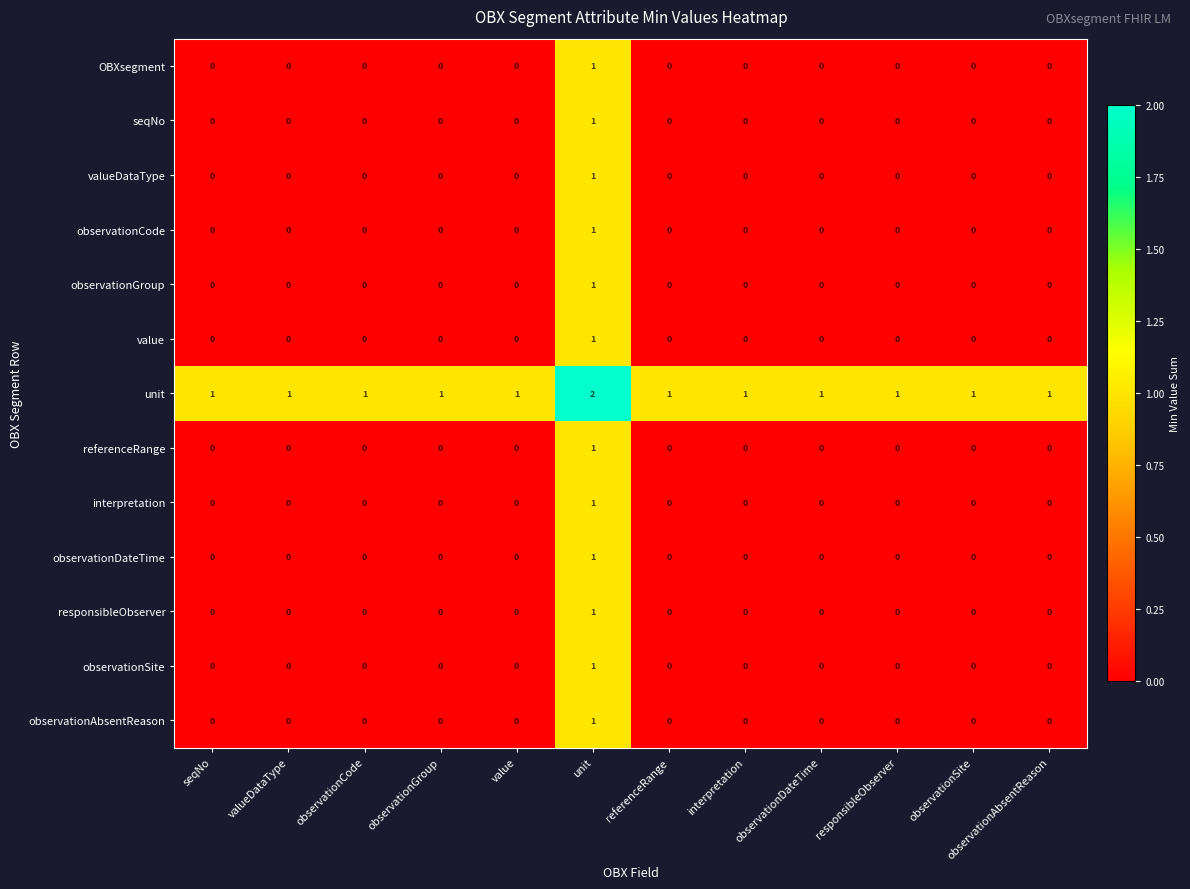

The unit series shows 1 at valueDataType. True or false?

True